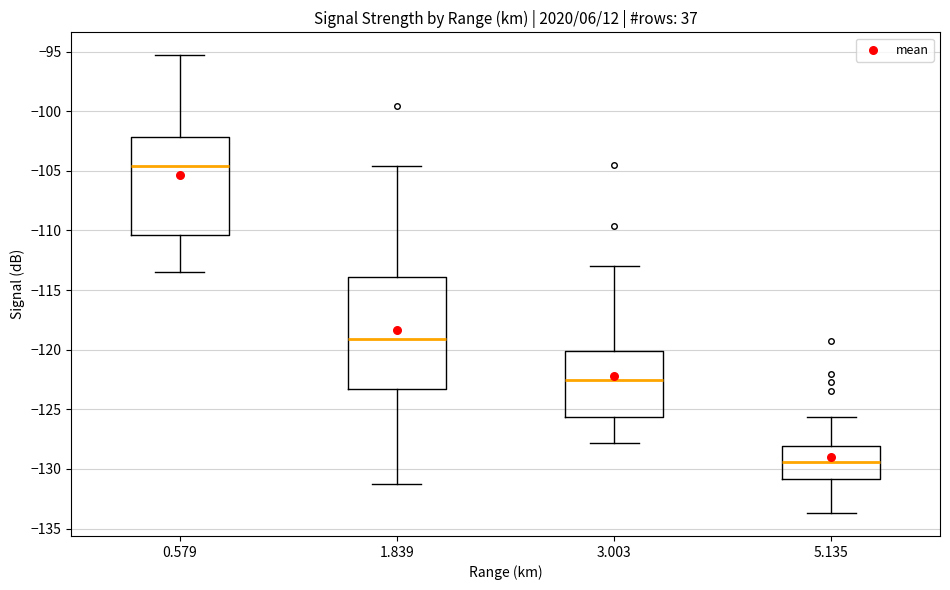

Which box is the tallest, from its lower edge to its upper edge?

1.839